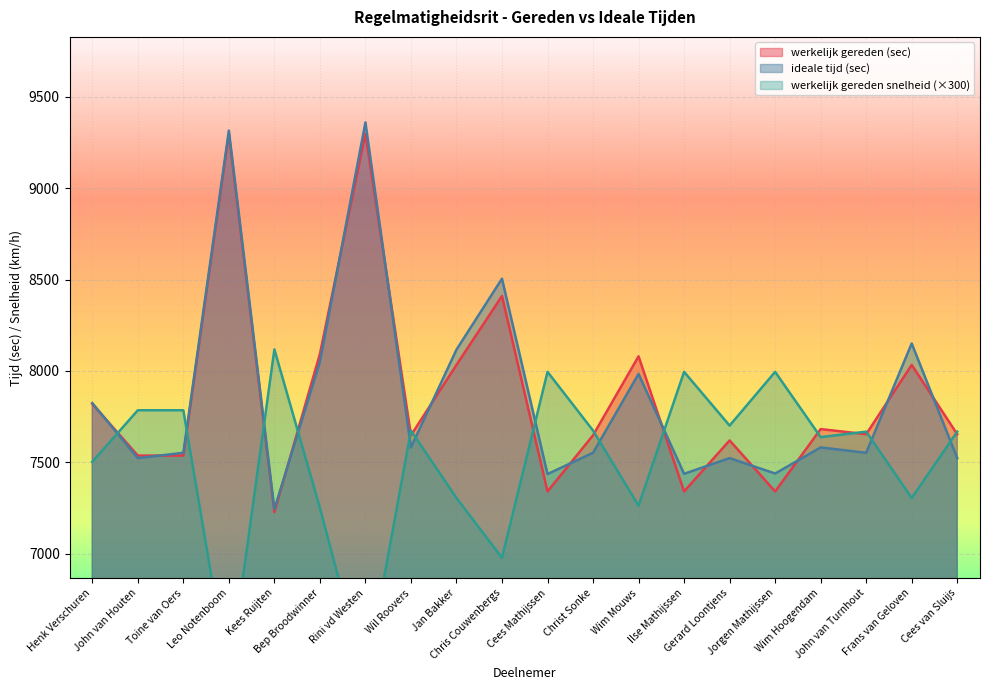

The value of werkelijk gereden (sec) at Cees van Sluijs is 3016.0. True or false?

False